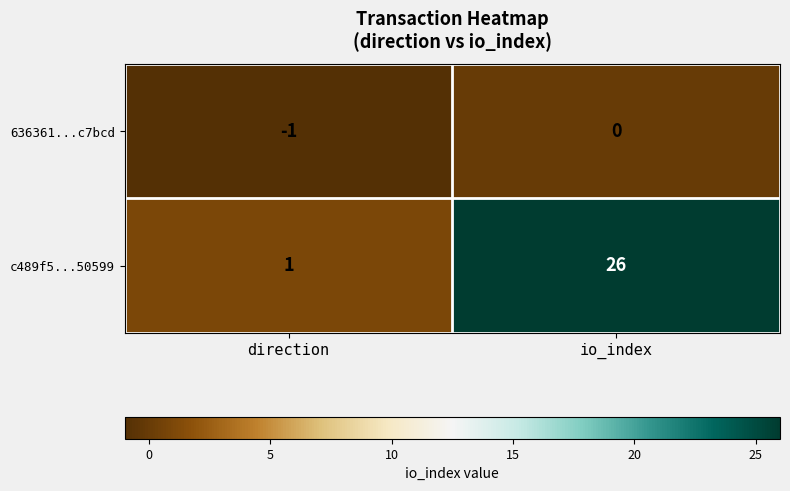

At which category does the chart reach its minimum across all series?

direction